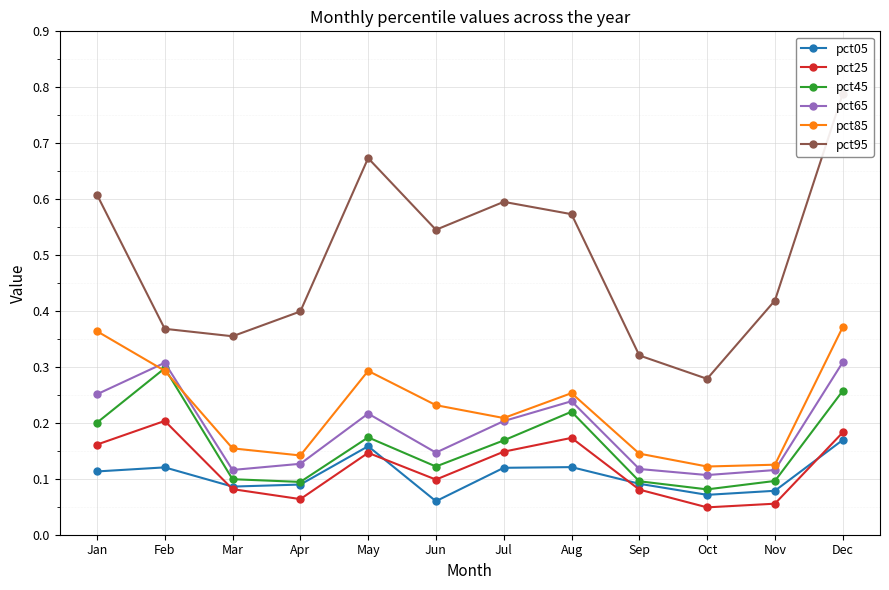

The pct25 series shows 0.0 at Sep. True or false?

False